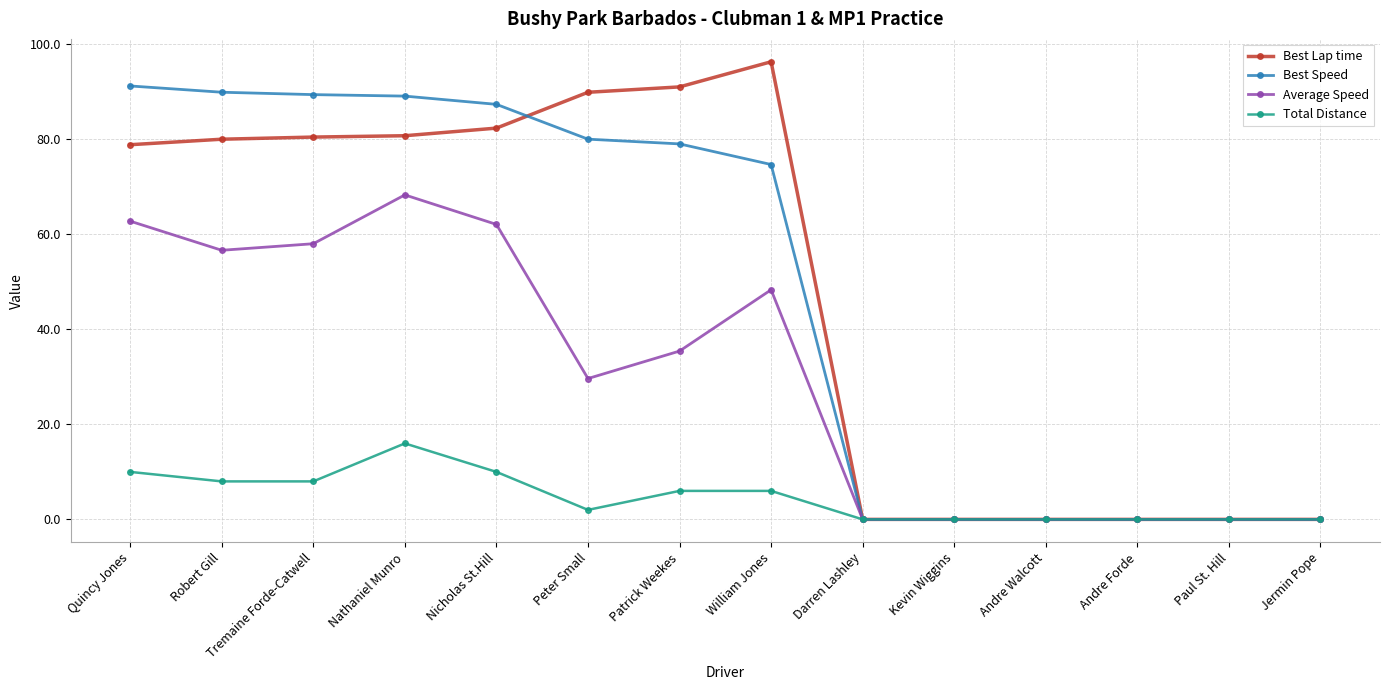

What value does the Total Distance series have at Patrick Weekes?

6.0